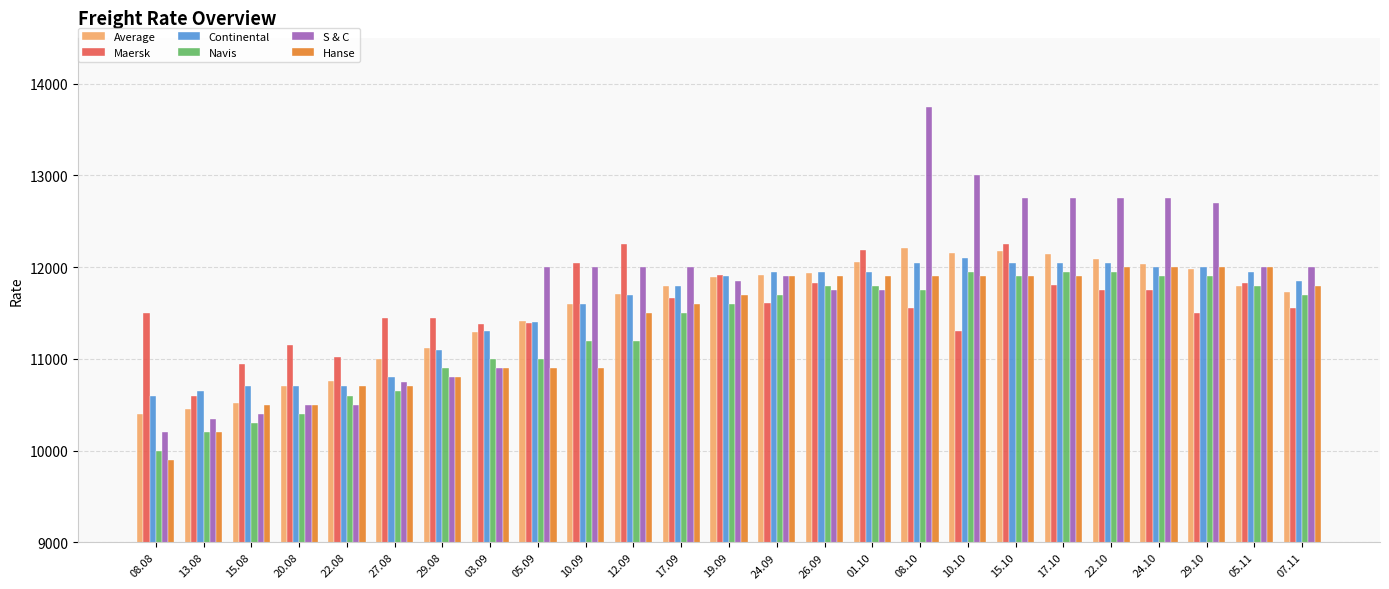

At how many categories does at least one series exceed 12625?

7